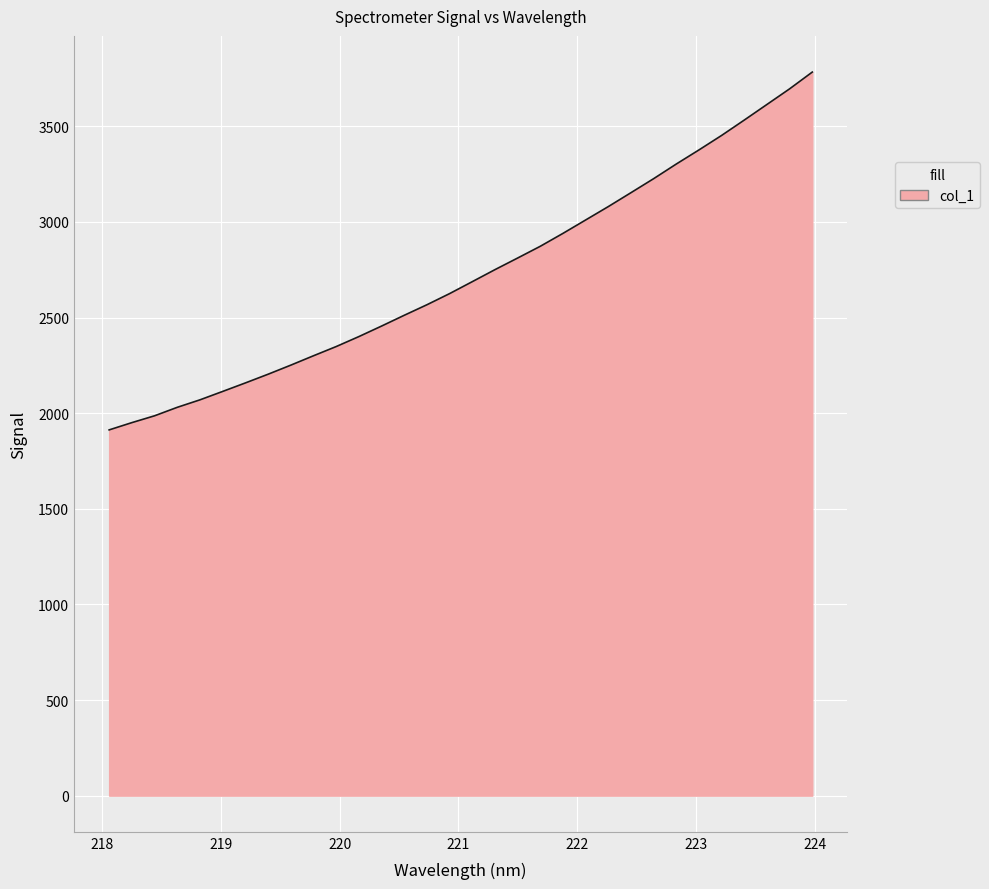

What is the maximum value shown in the chart?

3783.7